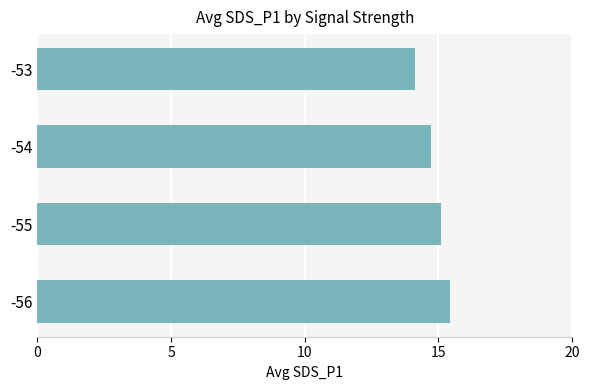

The chart shows a value of 14.1 at -53. True or false?

True